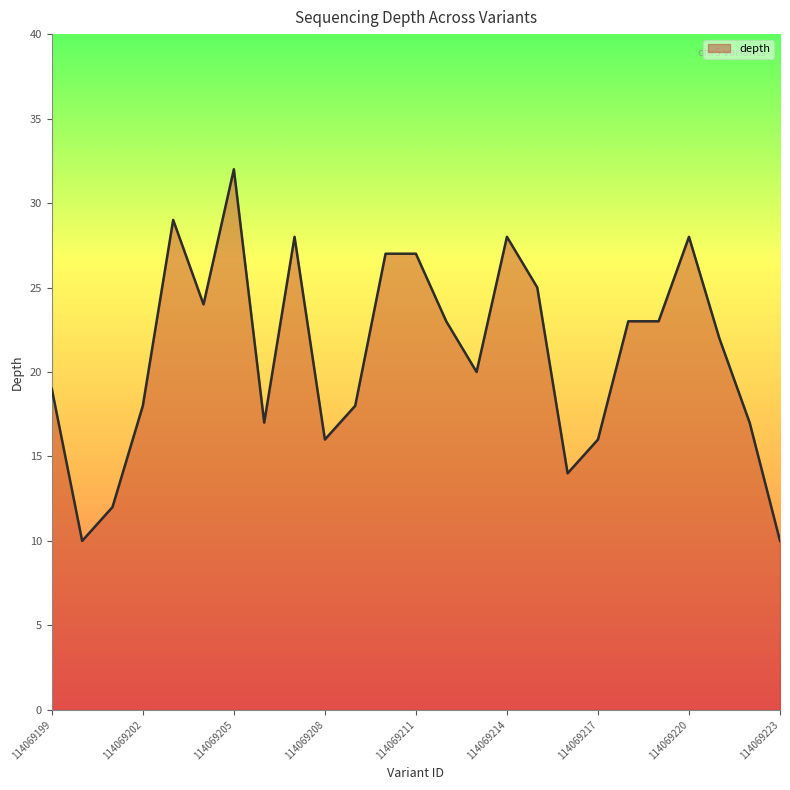

Reading right to left, list all the values displayed in this chart.

10	17	22	28	23	23	16	14	25	28	20	23	27	27	18	16	28	17	32	24	29	18	12	10	19